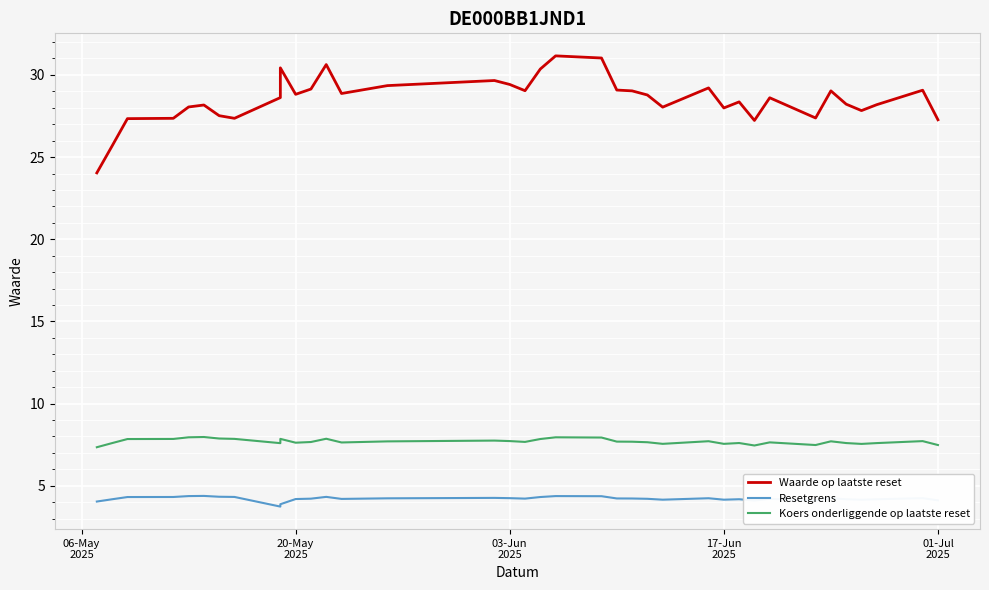

The Waarde op laatste reset series shows 50.3 at 35. True or false?

False